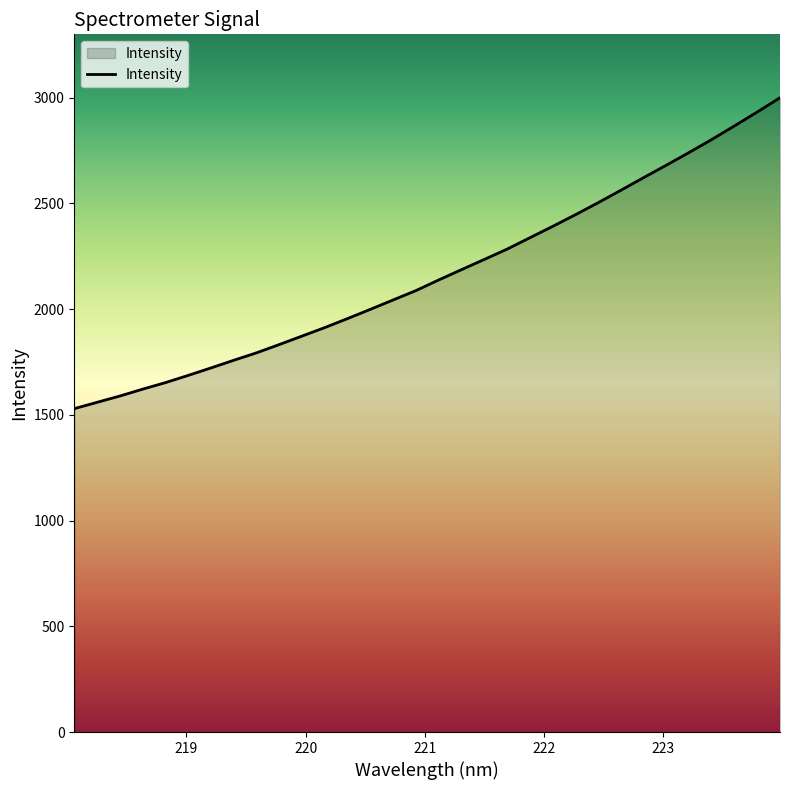

How many values exceed 2138?

16